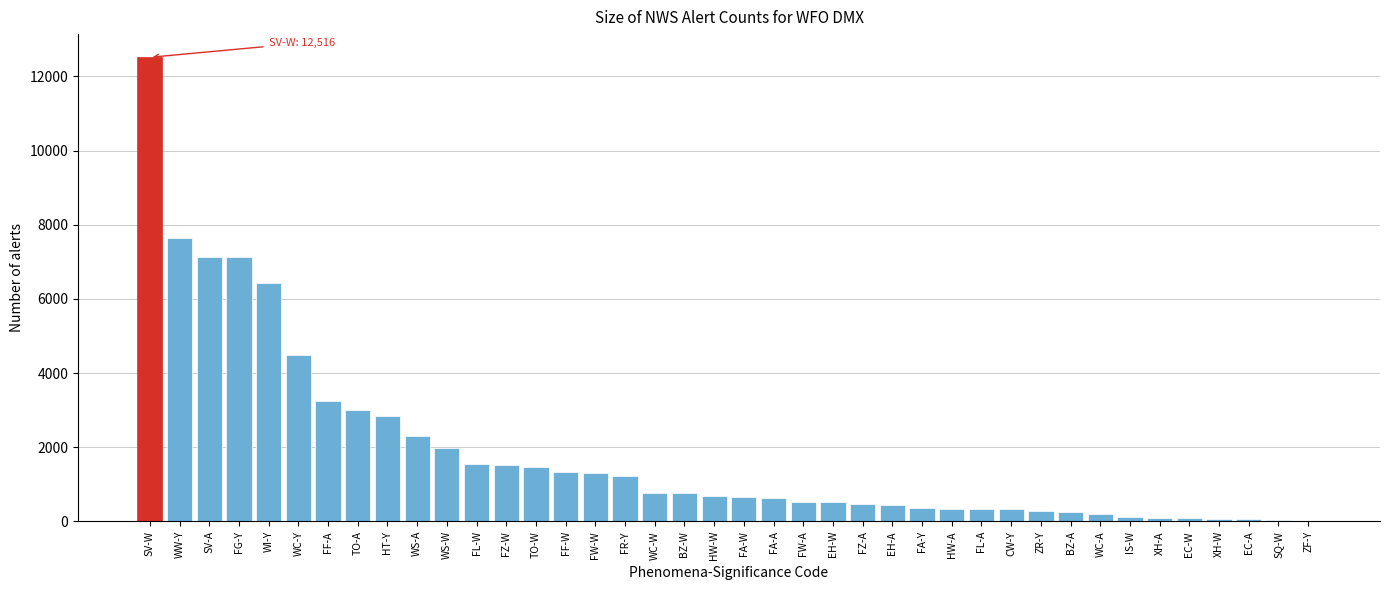

What is the maximum value shown in the chart?

12516